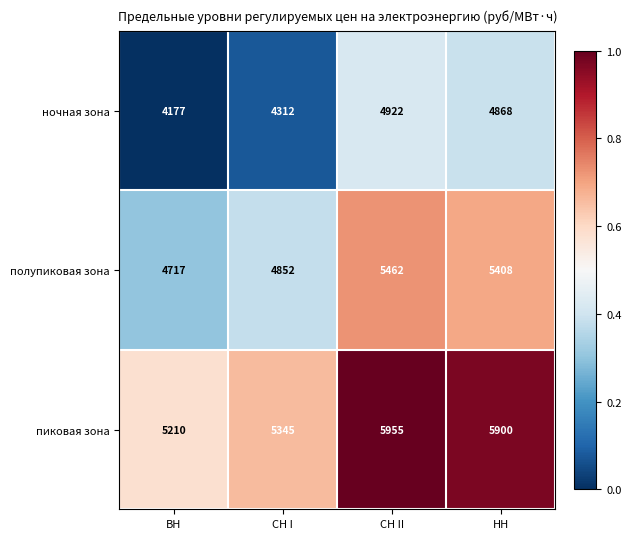

Which category has the highest value in the полупиковая зона series?

СН II